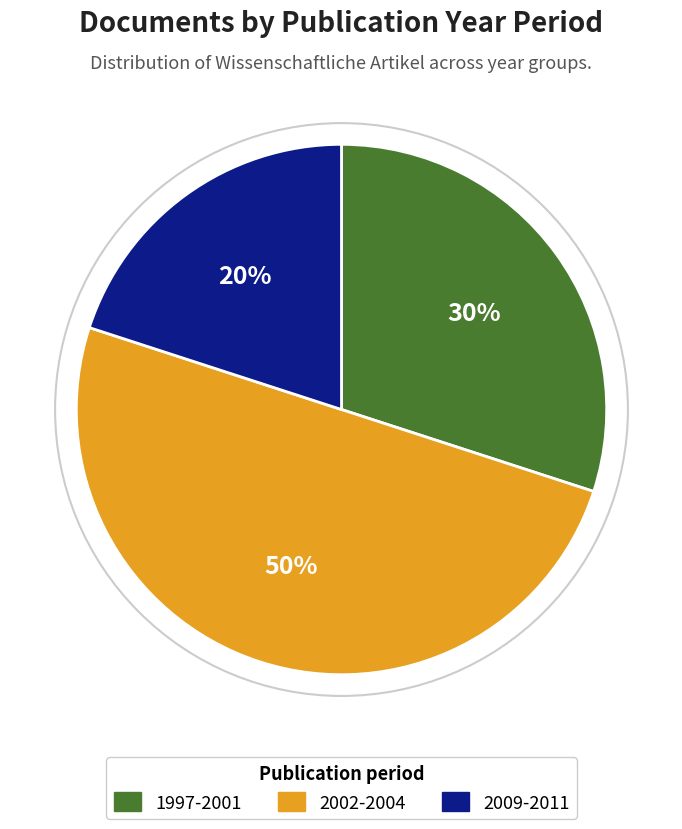

Which slice is the smallest?

2009-2011